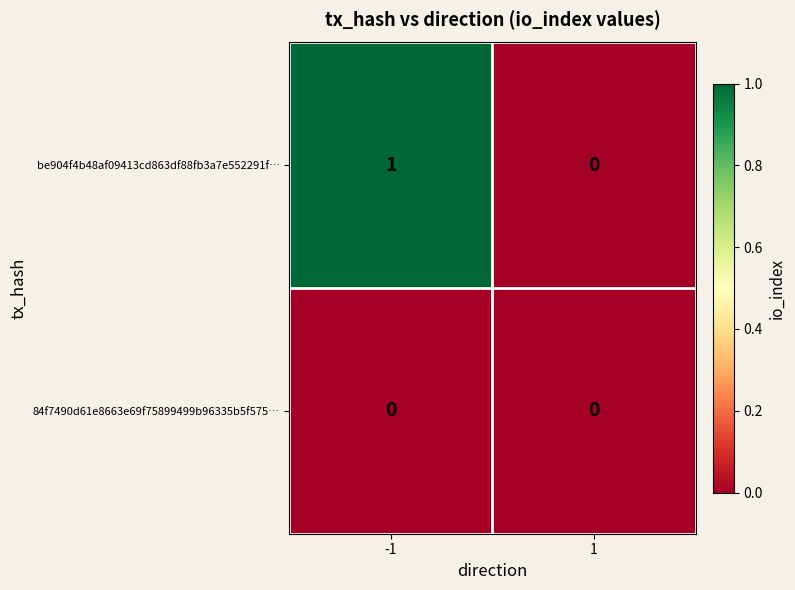

The value of 84f7490d61e8663e69f75899499b96335b5f575… at -1 is 0. True or false?

True